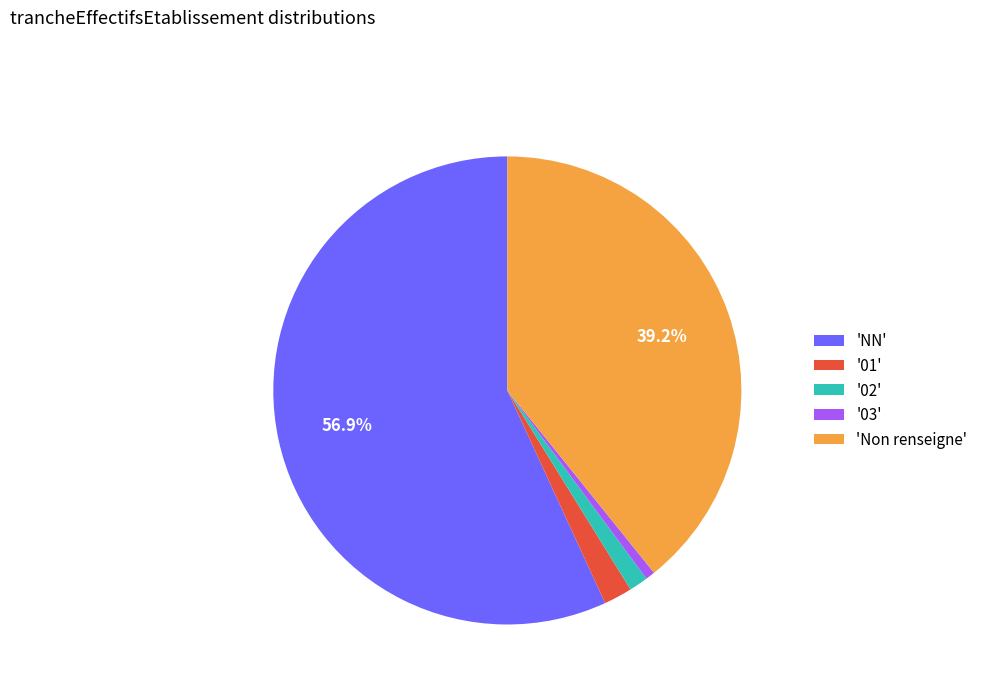

Which category accounts for the majority?

'NN'